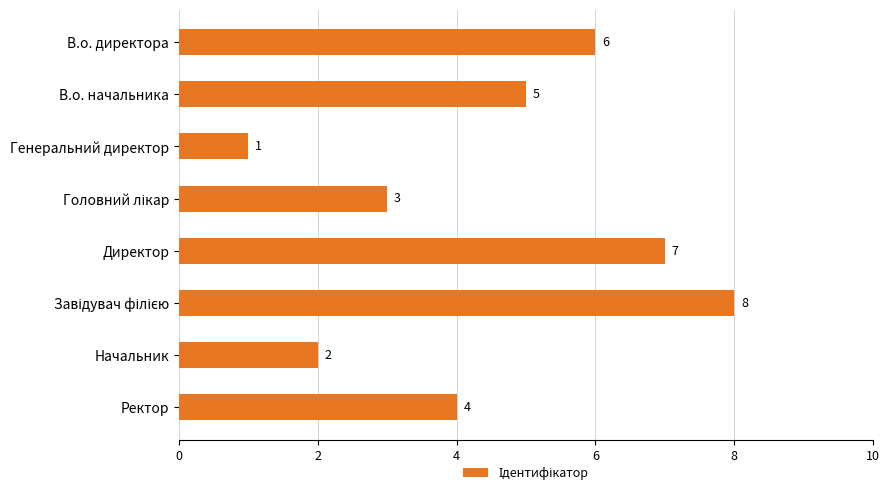

Is it true that the value at Генеральний директор is 0?

False